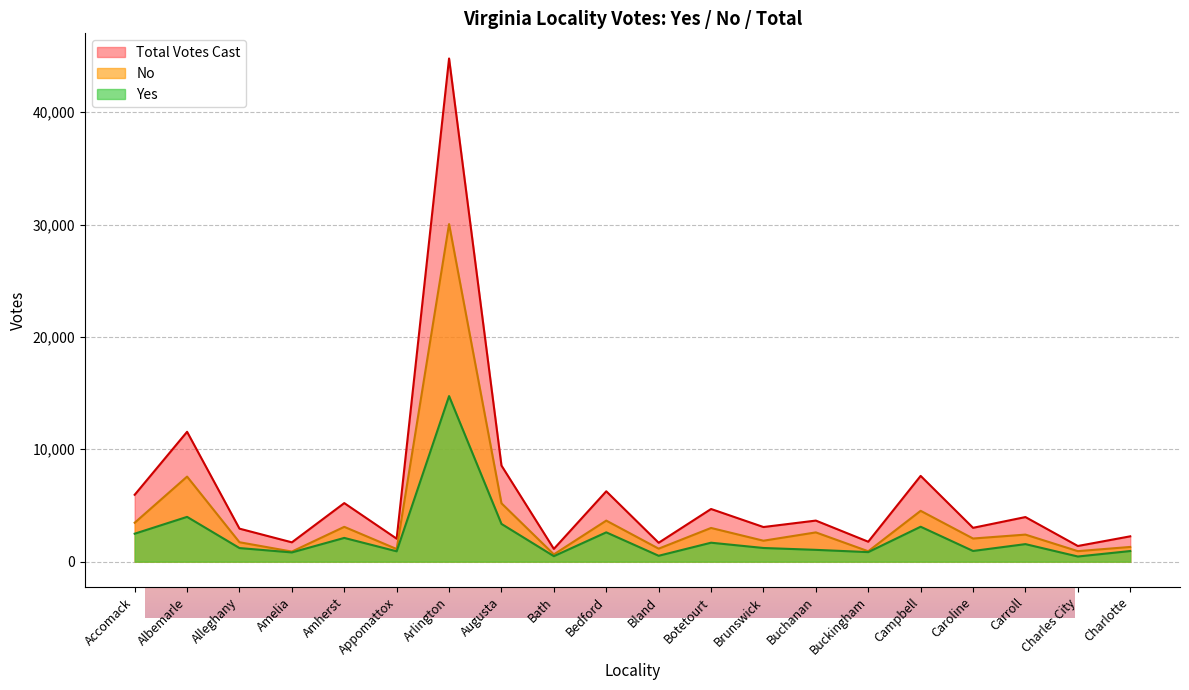

Reading left to right, transcribe all the data shown in this chart.

Total Votes Cast: Accomack=5952	Albemarle=11556	Alleghany=2938	Amelia=1720	Amherst=5212	Appomattox=2045	Arlington=44774	Augusta=8554	Bath=1136	Bedford=6262	Bland=1682	Botetourt=4687	Brunswick=3082	Buchanan=3656	Buckingham=1776	Campbell=7633	Caroline=3012	Carroll=3969	Charles City=1395	Charlotte=2255
Yes: Accomack=2488	Albemarle=3986	Alleghany=1210	Amelia=822	Amherst=2113	Appomattox=921	Arlington=14733	Augusta=3359	Bath=489	Bedford=2608	Bland=524	Botetourt=1687	Brunswick=1217	Buchanan=1051	Buckingham=850	Campbell=3109	Caroline=952	Carroll=1561	Charles City=459	Charlotte=945
No: Accomack=3464	Albemarle=7570	Alleghany=1728	Amelia=898	Amherst=3099	Appomattox=1124	Arlington=30041	Augusta=5195	Bath=647	Bedford=3654	Bland=1158	Botetourt=3000	Brunswick=1865	Buchanan=2605	Buckingham=926	Campbell=4524	Caroline=2060	Carroll=2408	Charles City=936	Charlotte=1310